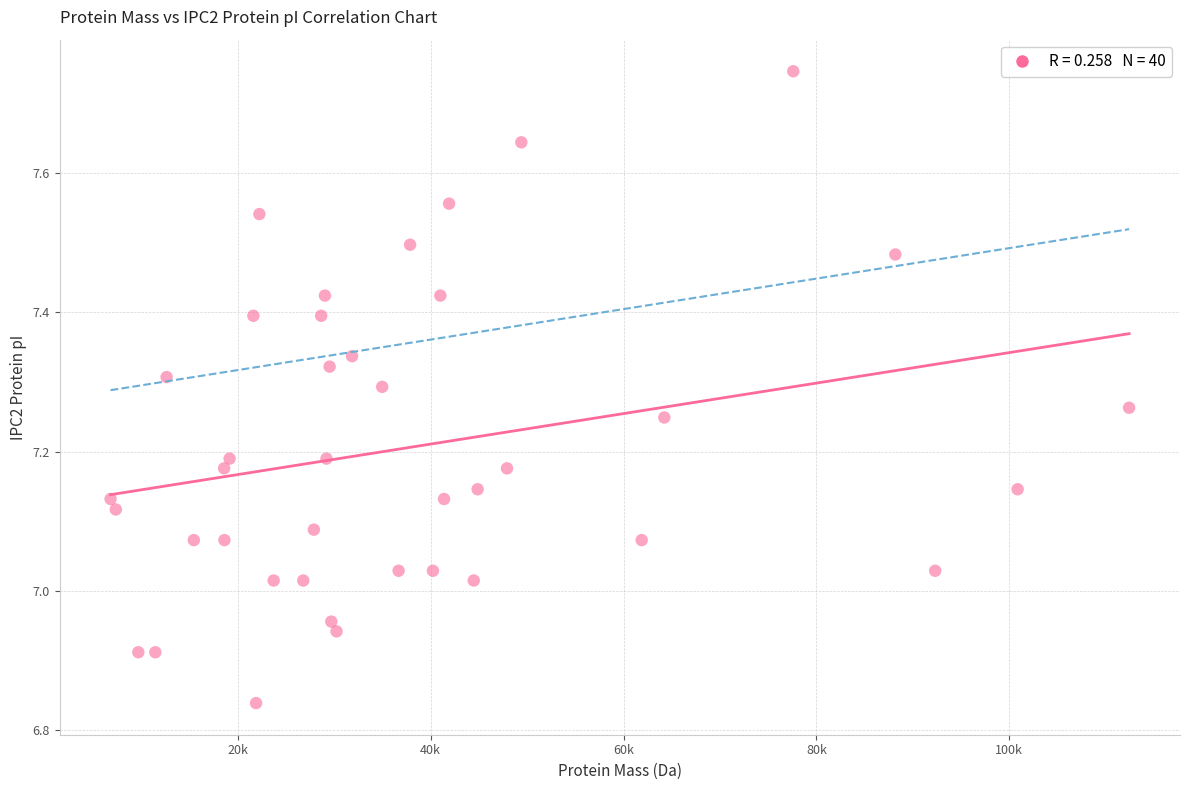

What is the range of X values (max minus min)?

105599.5